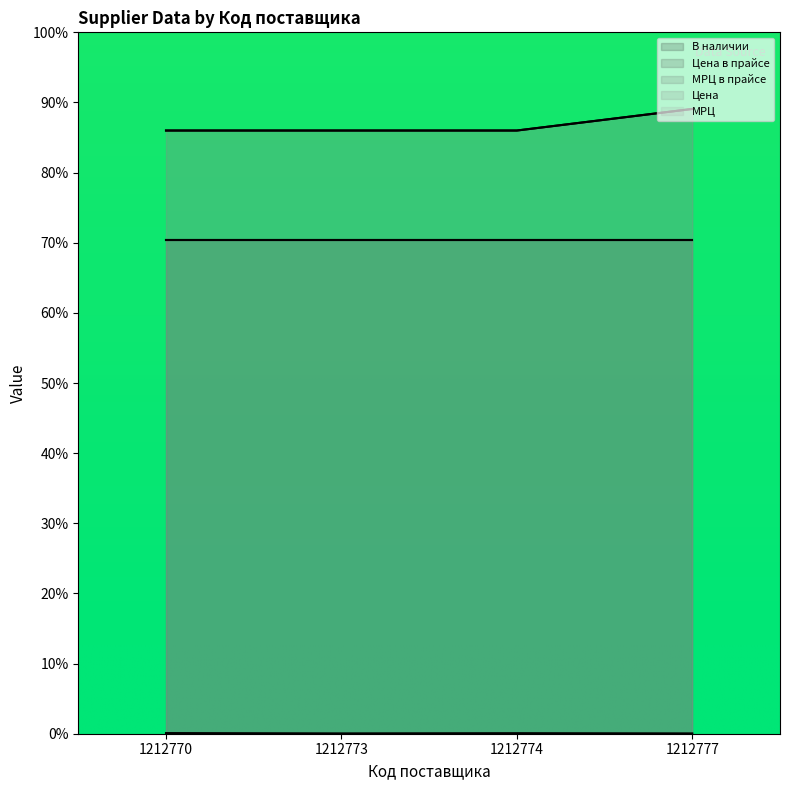

True or false: В наличии and МРЦ в прайсе cross at least once.

False